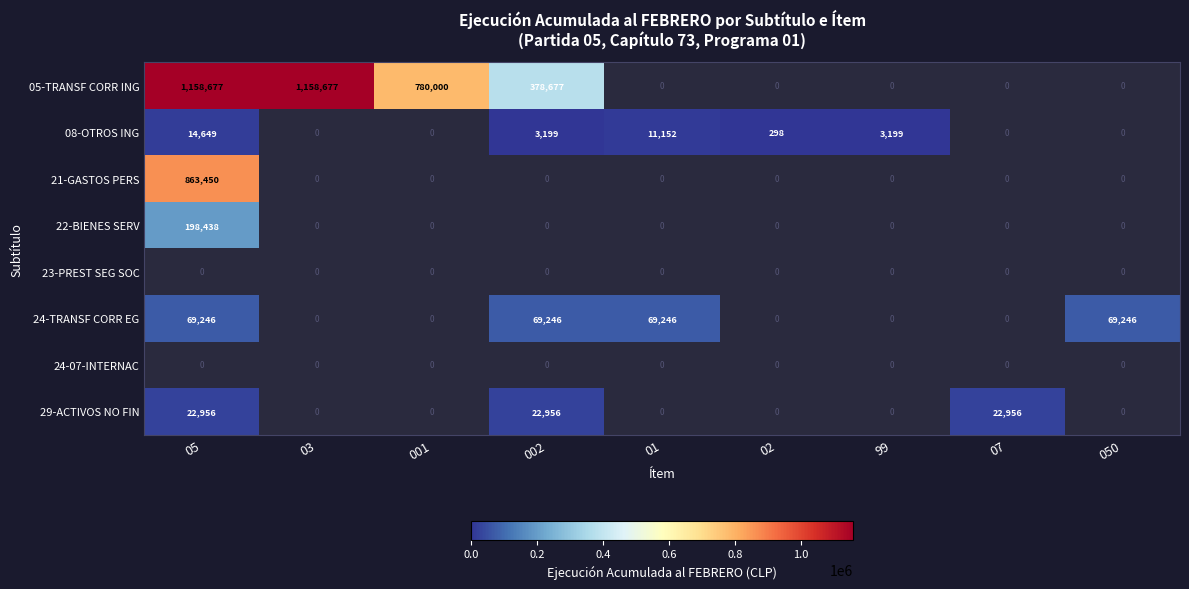

The value of 24-TRANSF CORR EG at 05 is 44283. True or false?

False